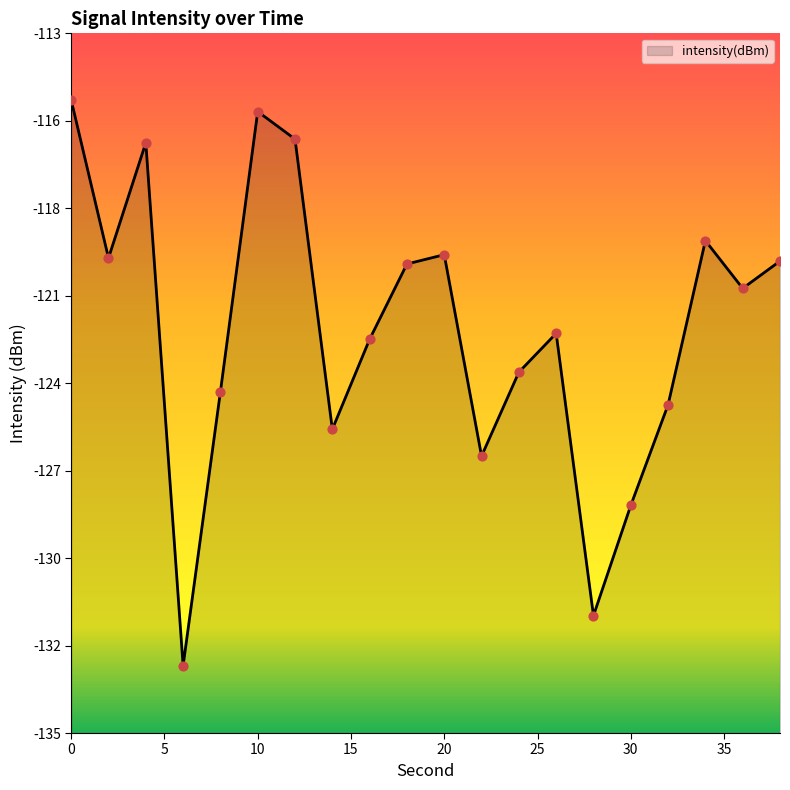

What is the change in value from 22 to 36?

+5.3